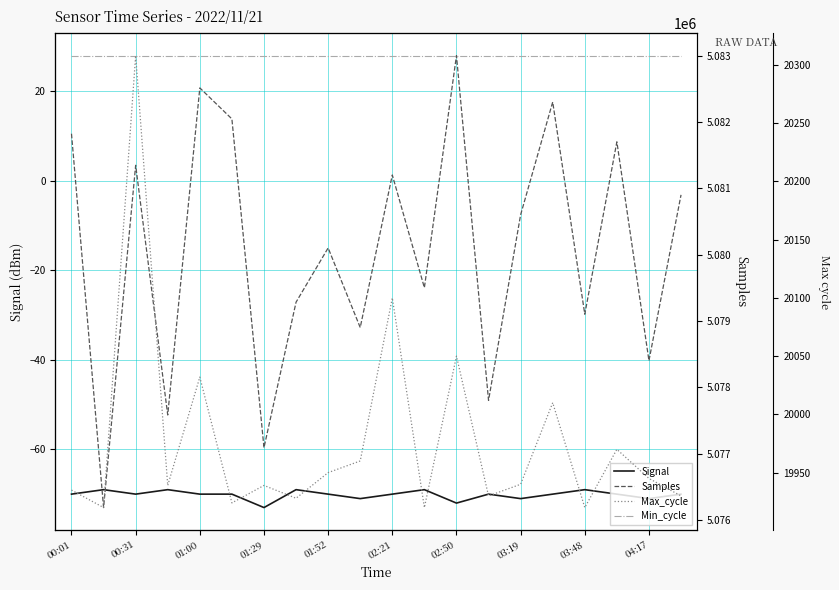

What is the highest value of the Signal series?

-69